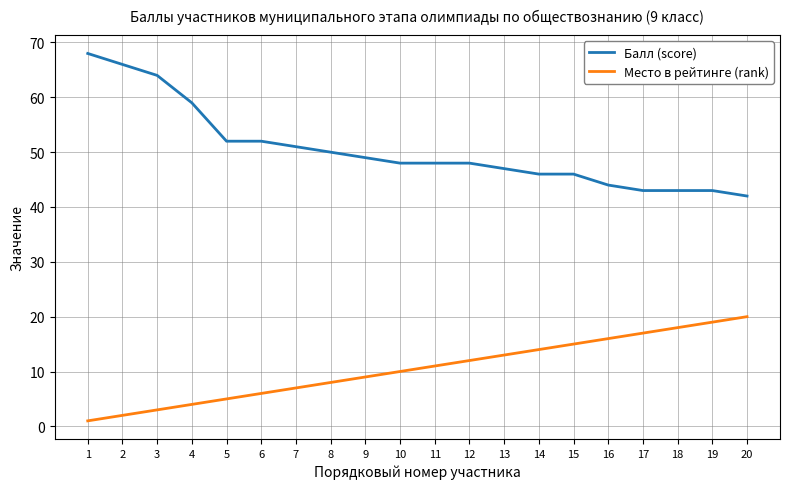

True or false: Место в рейтинге (rank) and Балл (score) cross at least once.

False